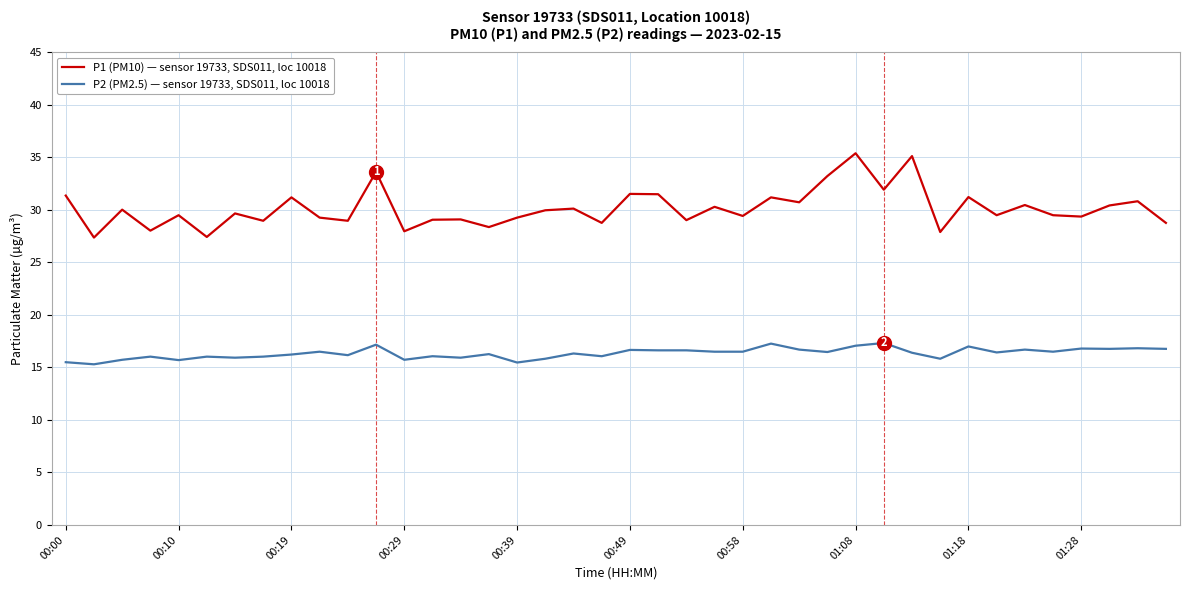

True or false: P1 (PM10) — sensor 19733, SDS011, loc 10018 has more than 0 points higher than both neighbors.

True